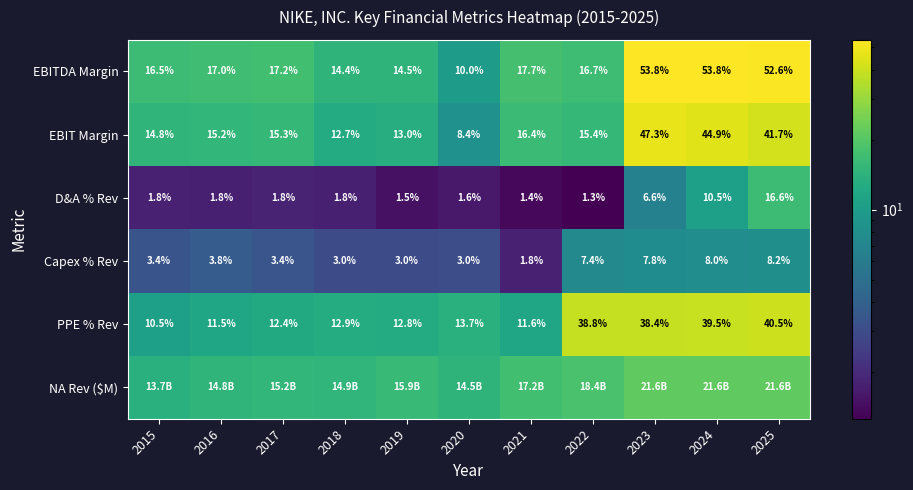

Is the value of D&A % Rev at 2016 greater than the value of PPE % Rev at 2020?

No